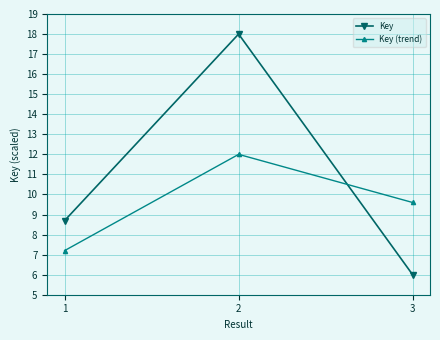

Which category has the highest value across all series?

2